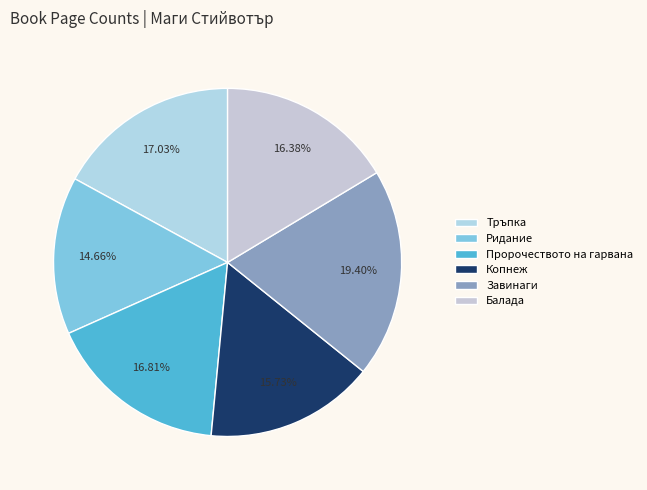

To the nearest percent, what is the difference between the Балада and Копнеж slice percentages?

1%